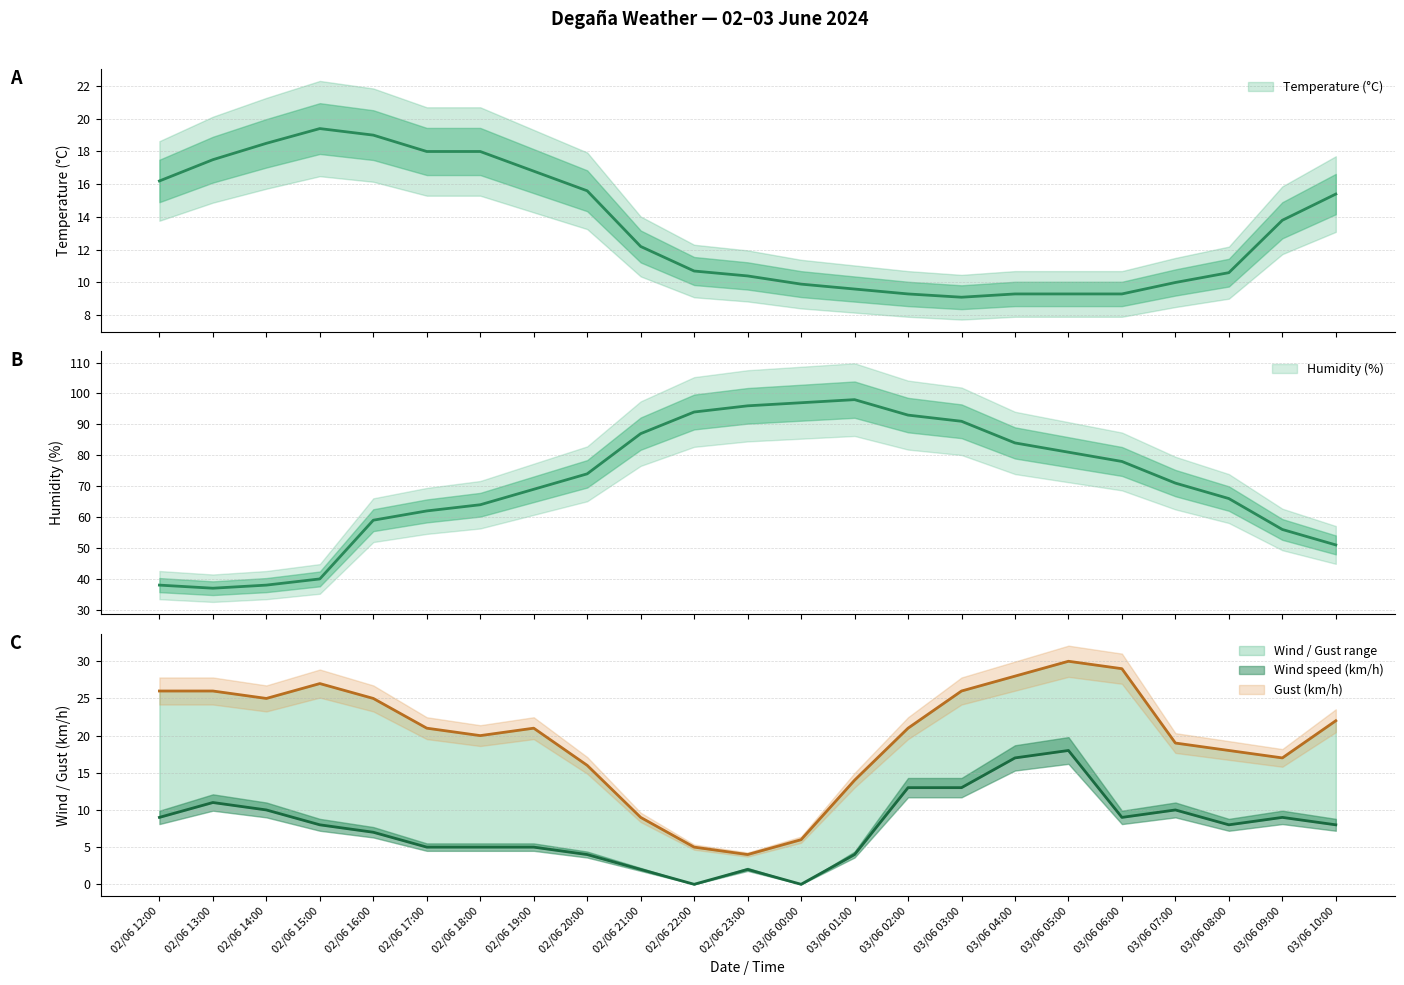

What is the label of the 10th point from the right?

03/06 01:00